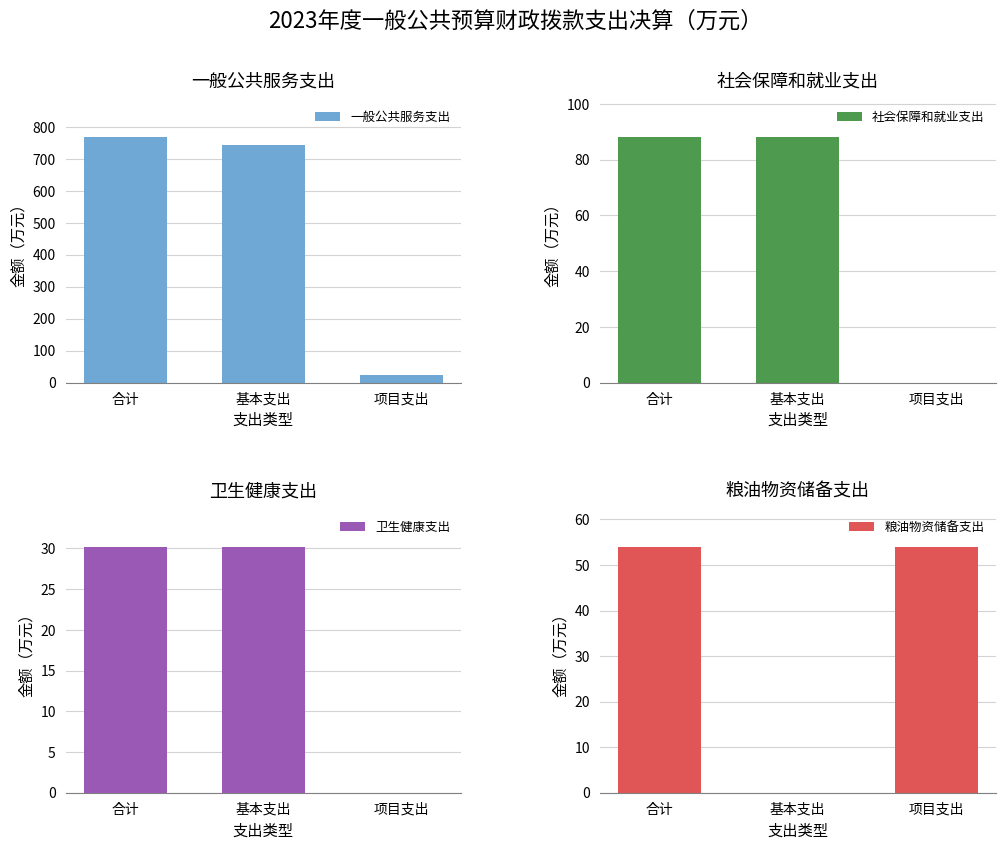

What position from the right is 基本支出?

2